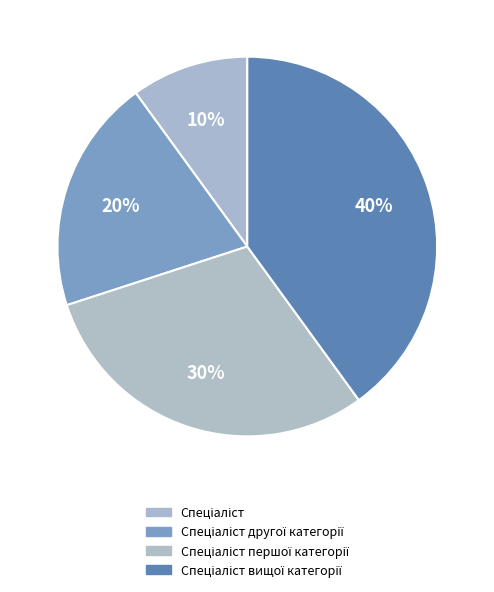

How many slices are in this pie chart?

4